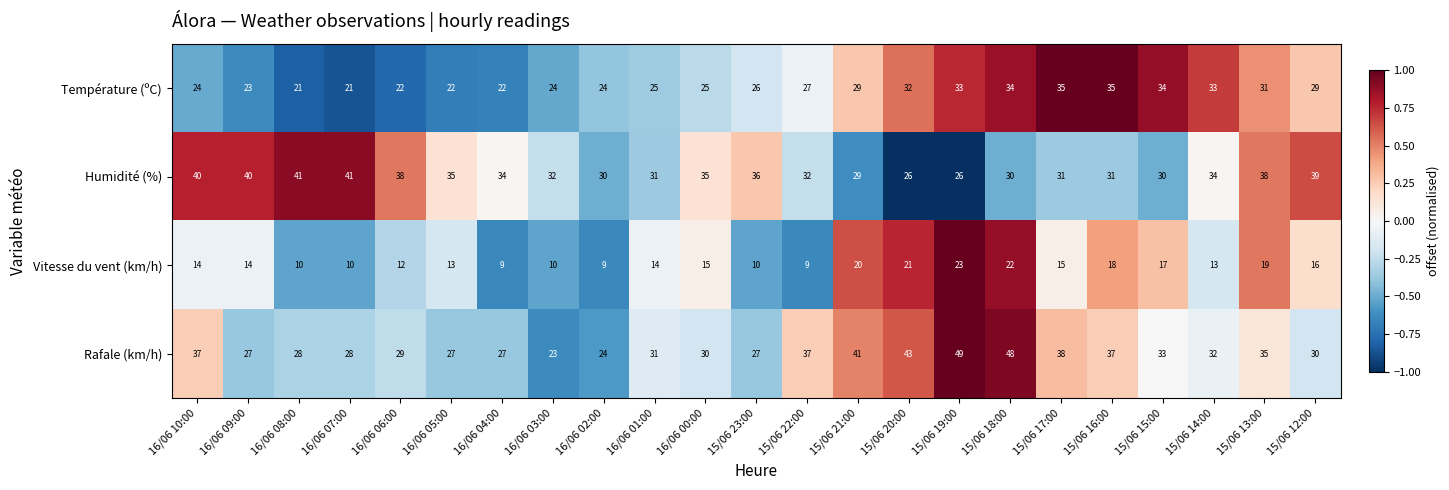

What is the sum of all Rafale (km/h) values?

761